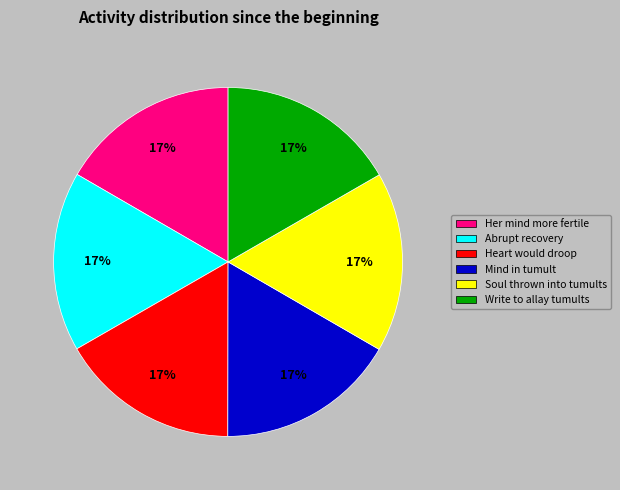

True or false: Her mind more fertile accounts for 17% of the total.

True